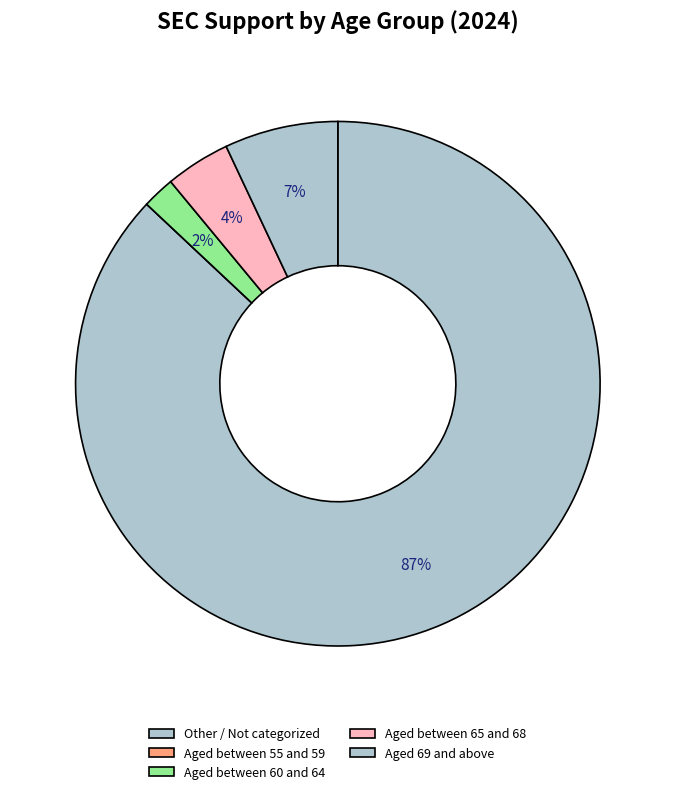

Does Aged 69 and above account for over 50% of the chart?

No